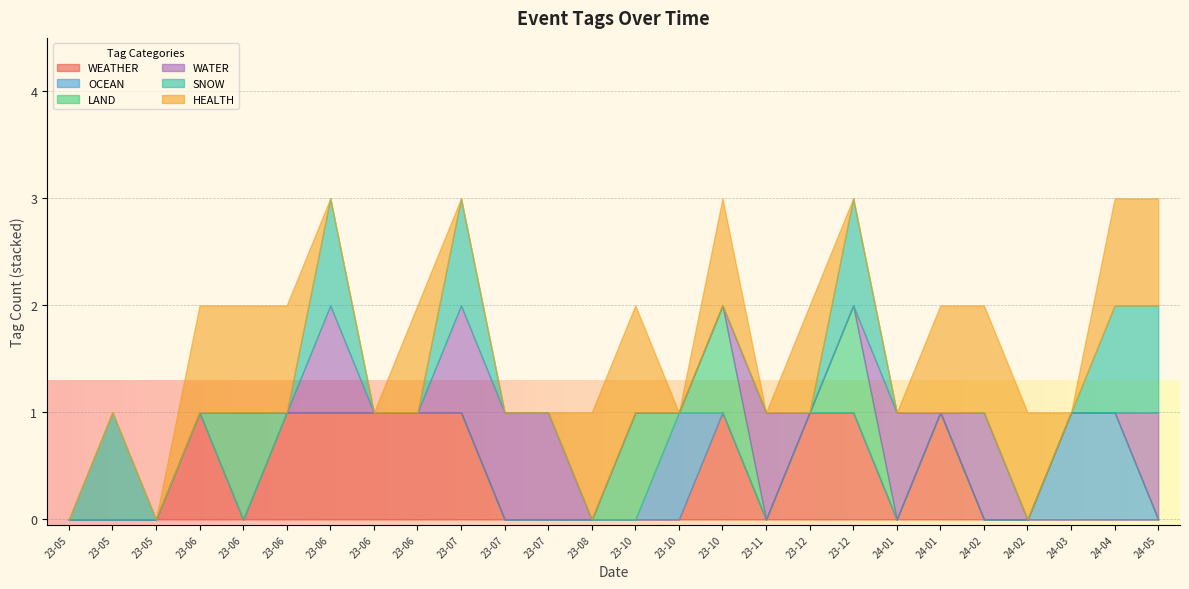

At which category is the sum across all series the highest?

2023-06-21